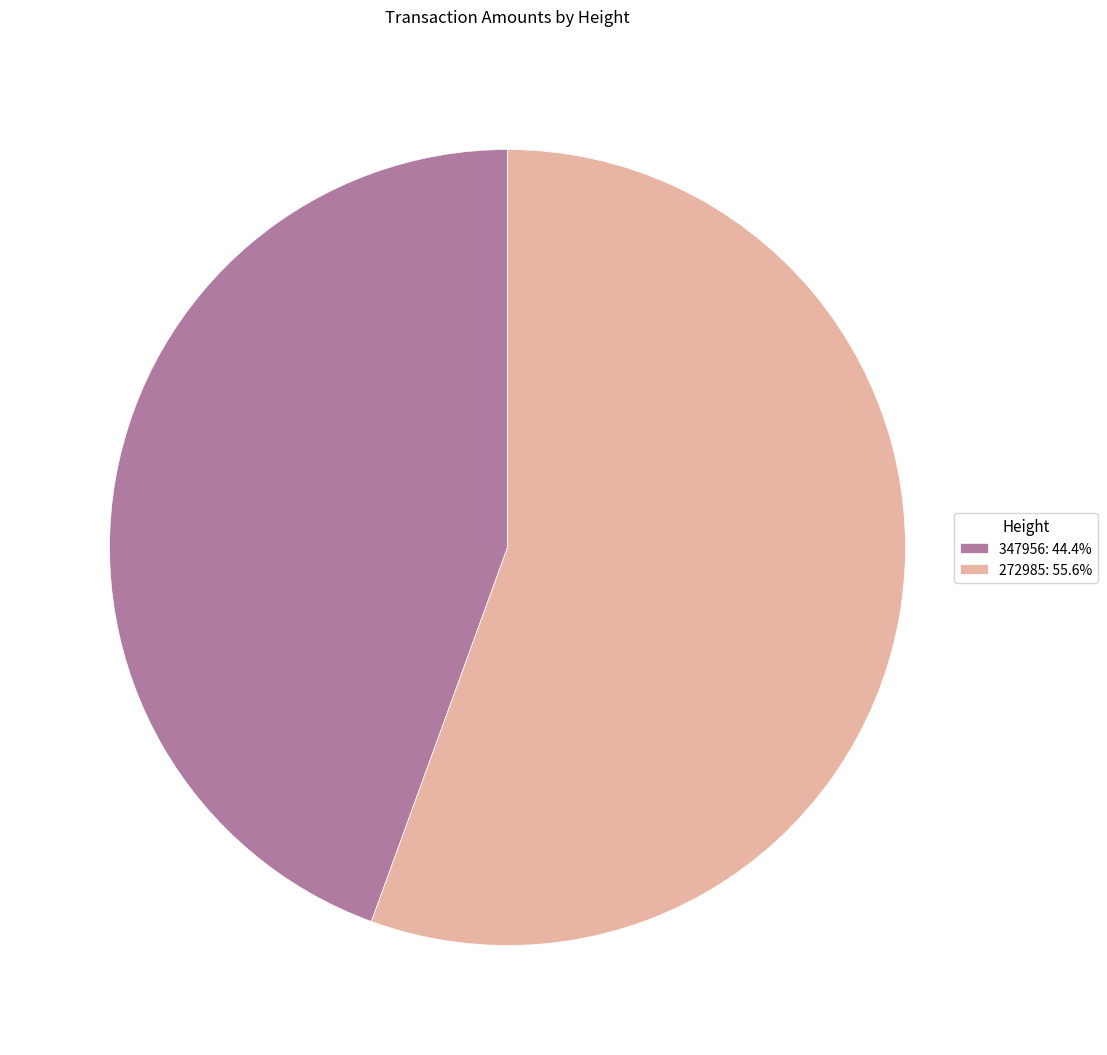

Which category has the smallest portion of the pie?

347956